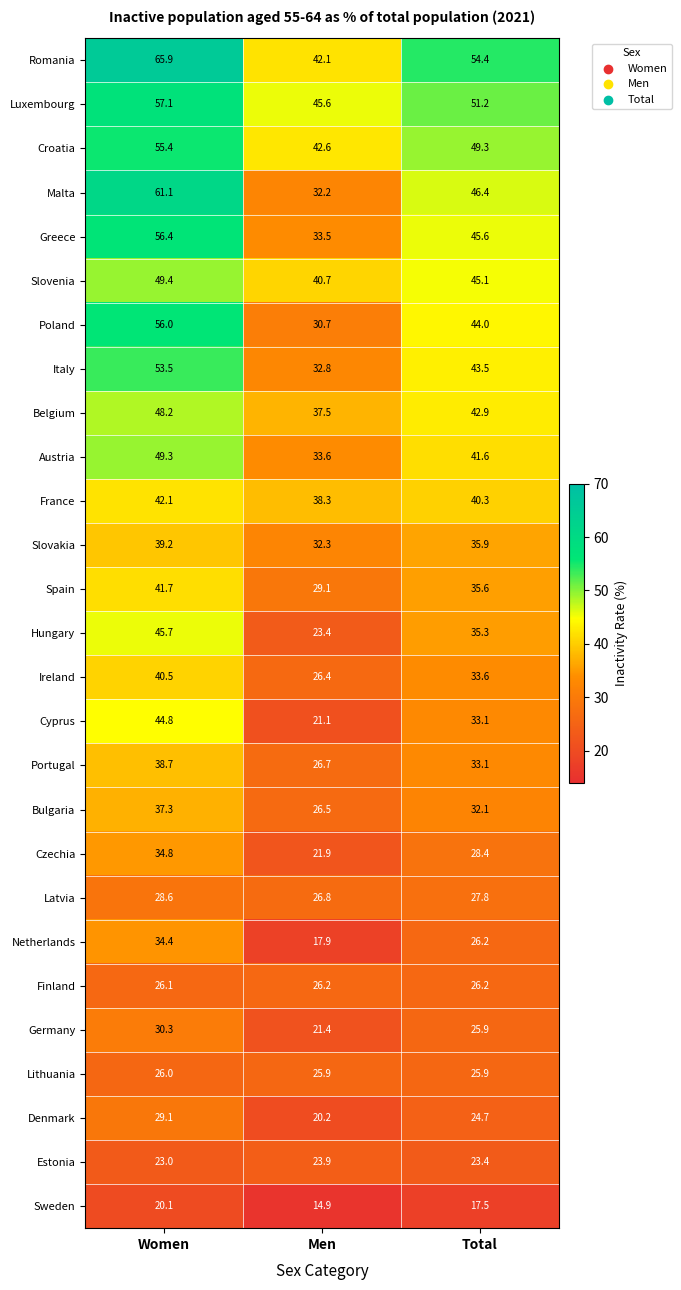

The Czechia series shows 21.9 at Men. True or false?

True